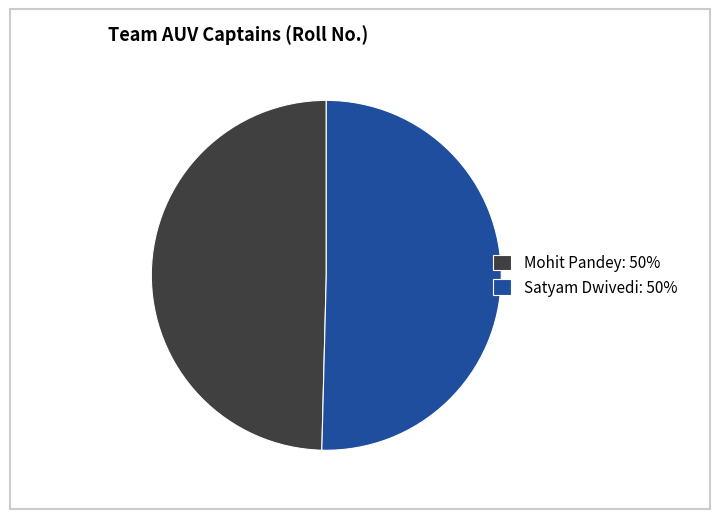

True or false: Satyam Dwivedi accounts for 50% of the total.

True